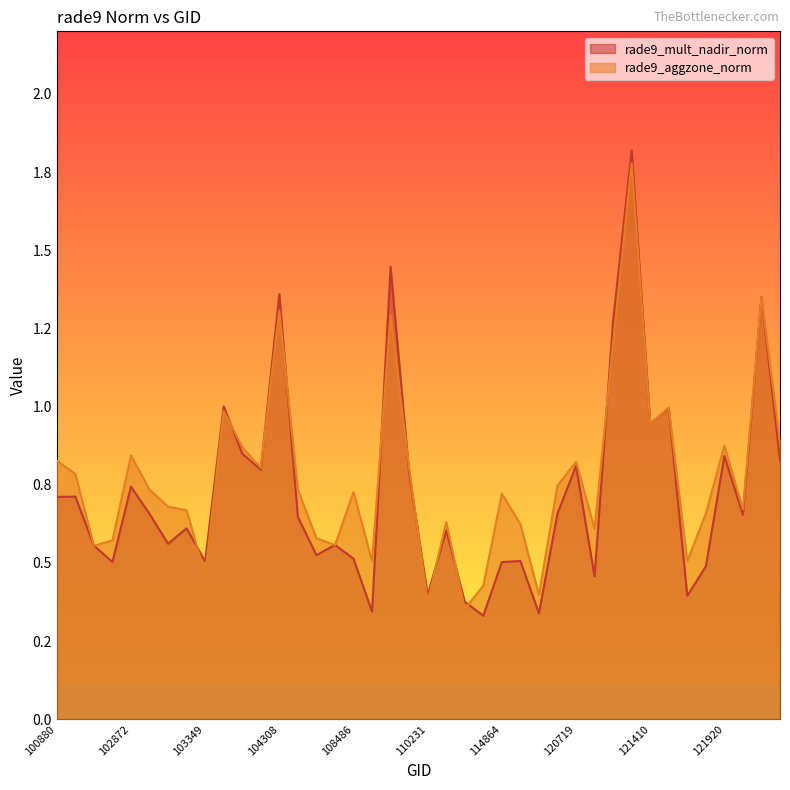

Which series has the largest total across all categories?

rade9_aggzone_norm